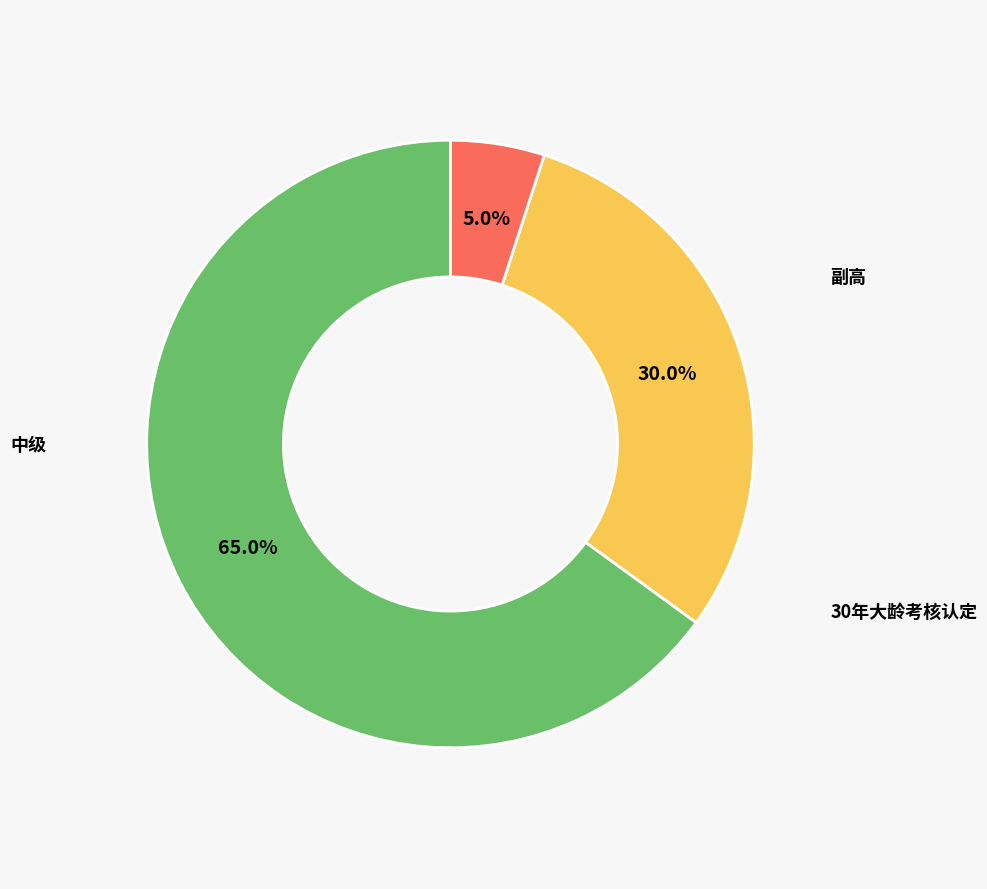

Is there any slice that represents more than half of the pie?

Yes